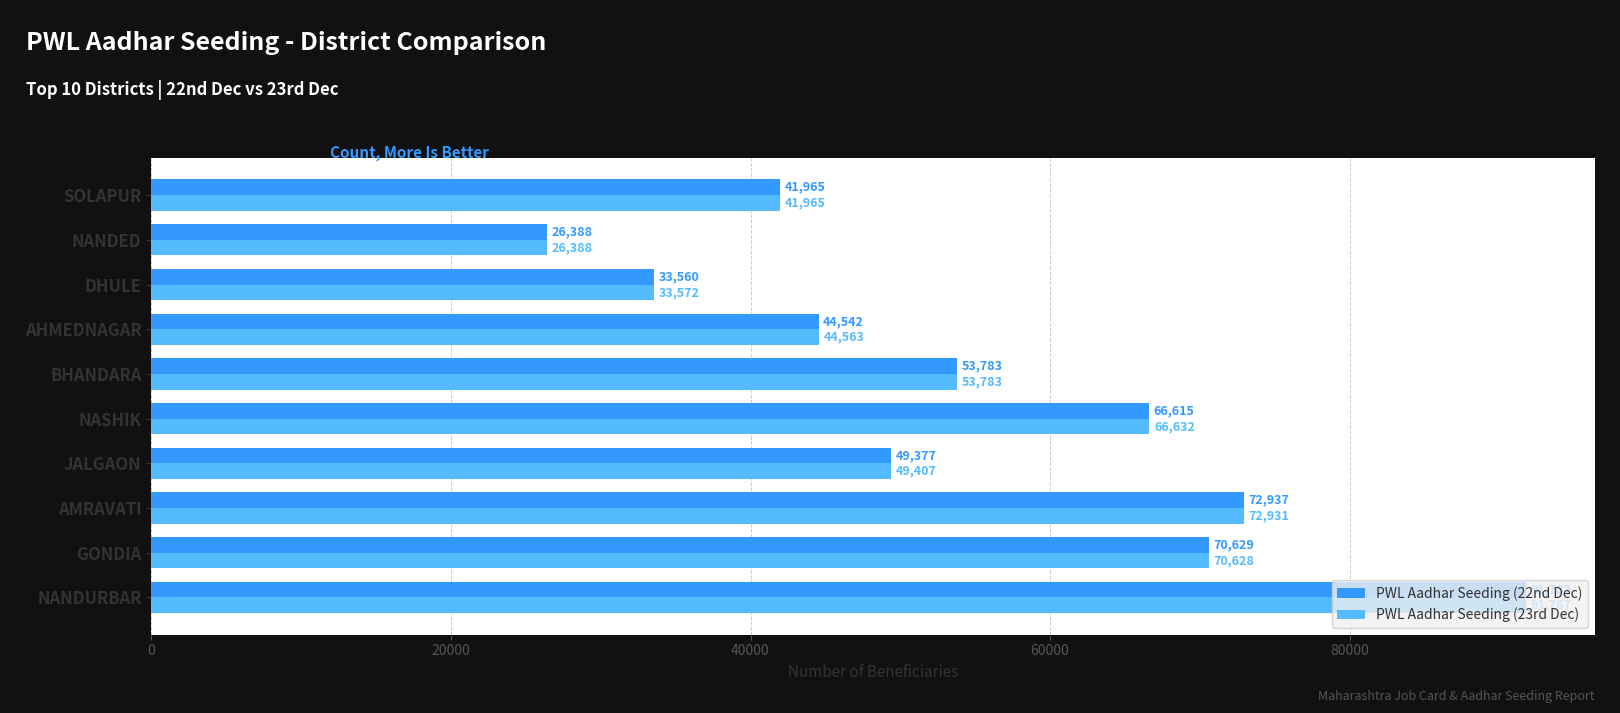

Which series has the widest spread of values?

PWL Aadhar Seeding (23rd Dec)